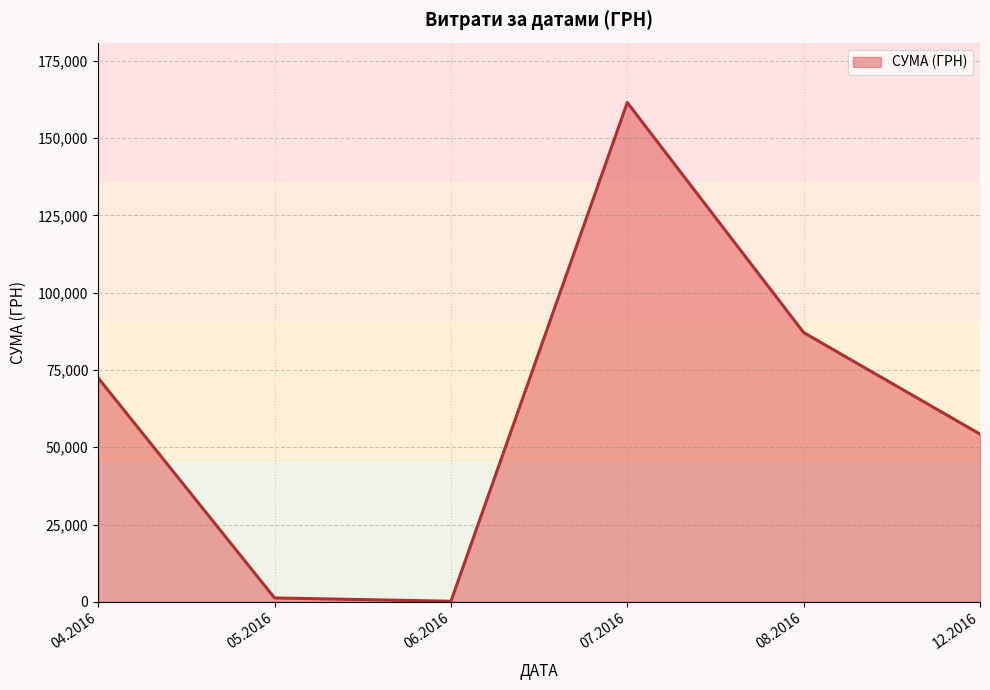

What is the difference between the maximum and minimum values?

161344.5